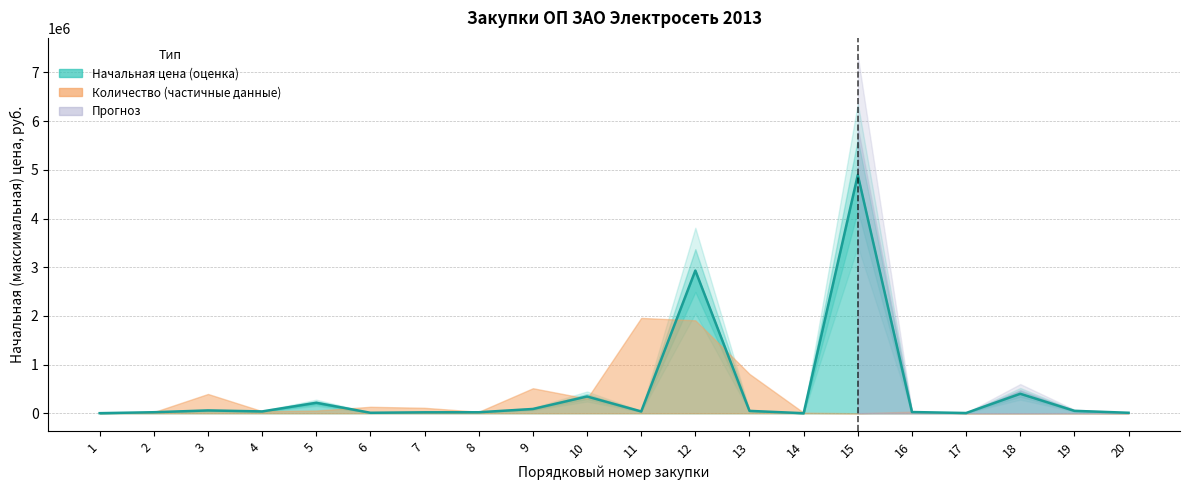

Where is the data nearest to the value 2448321?

12